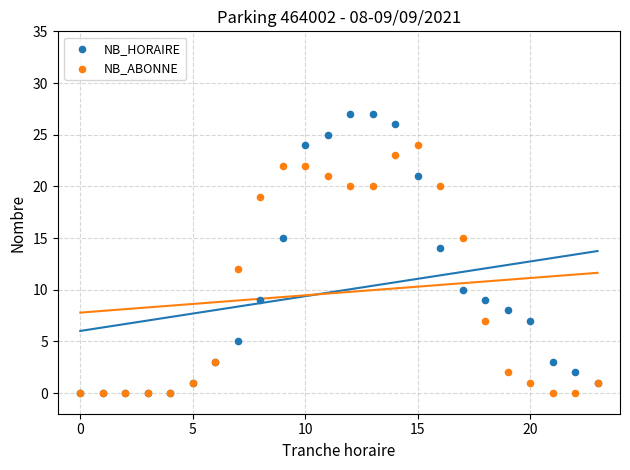

Which series contains the highest Y value?

NB_HORAIRE